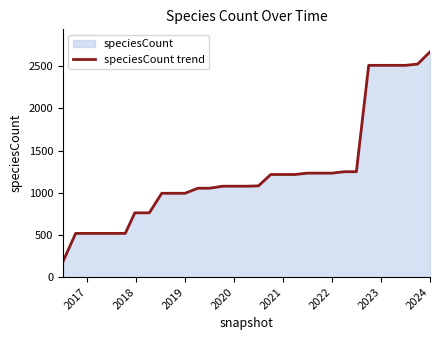

Is it true that the value at 2019 is 994?

True